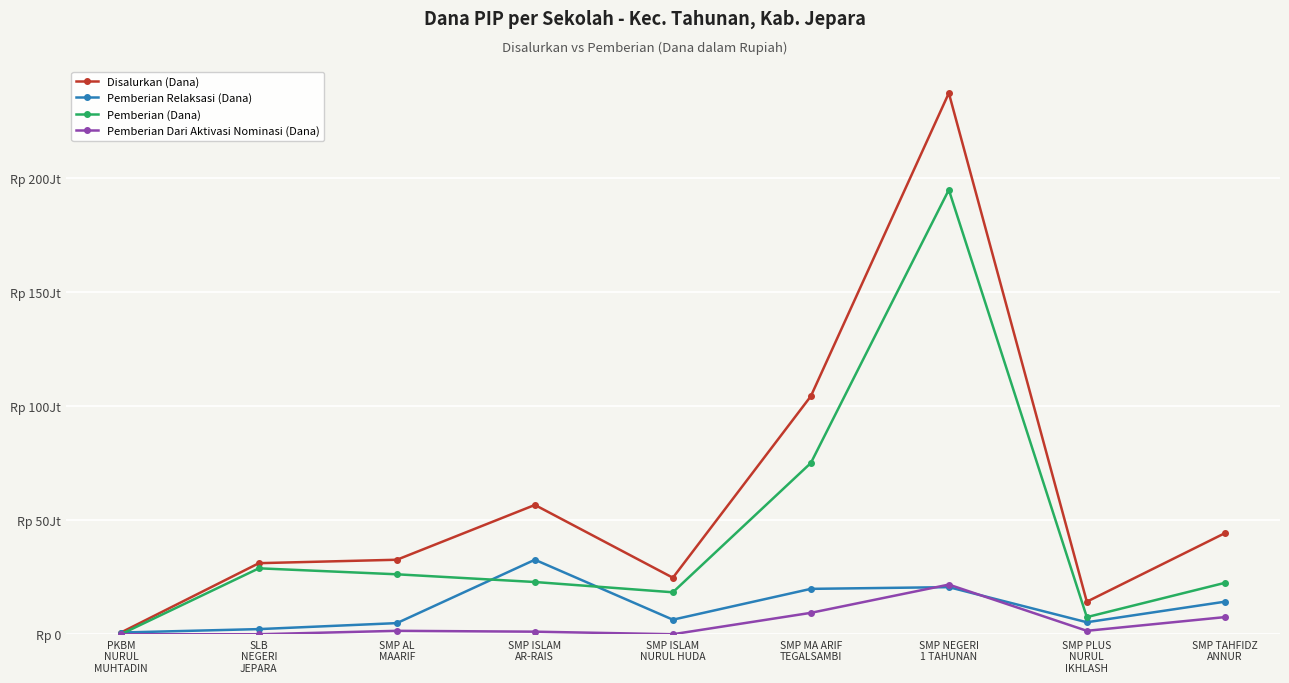

How many interior local peaks does the Pemberian Relaksasi (Dana) series have?

2